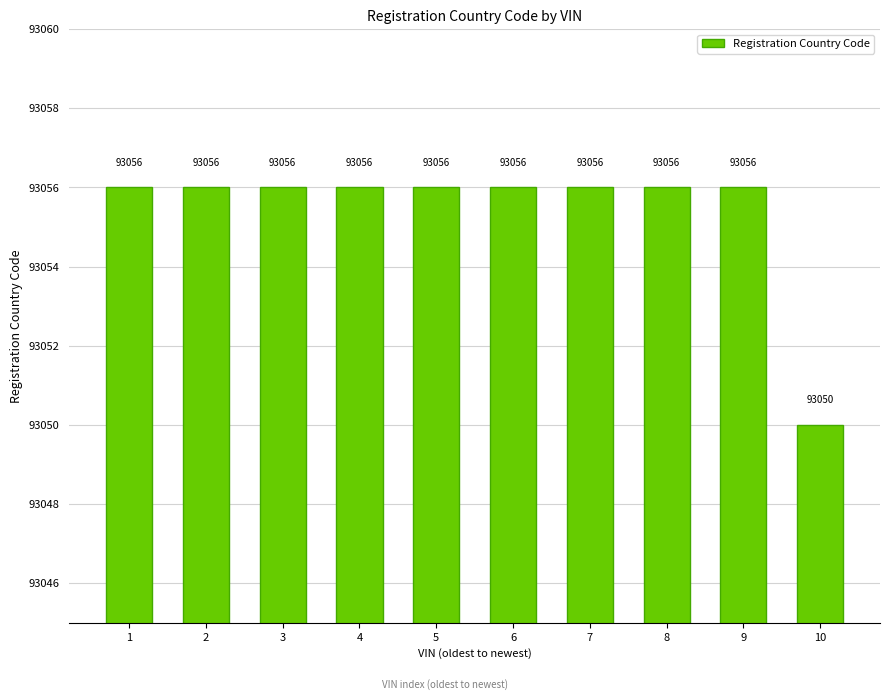

Does the chart contain stacked bars?

No